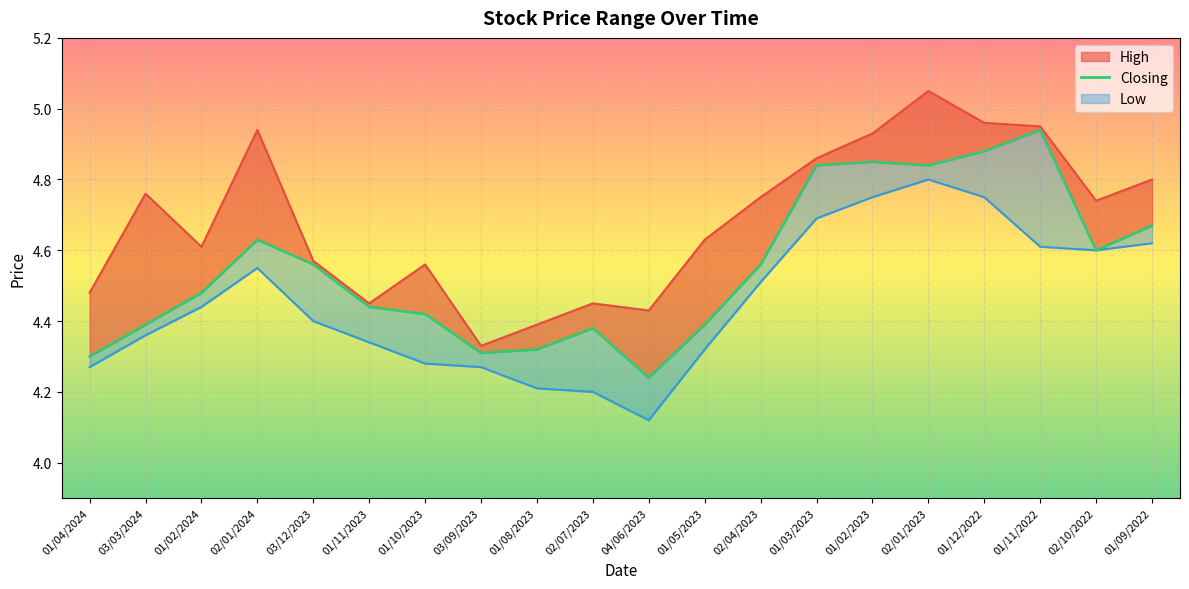

What is the maximum value shown in the chart?

4.9